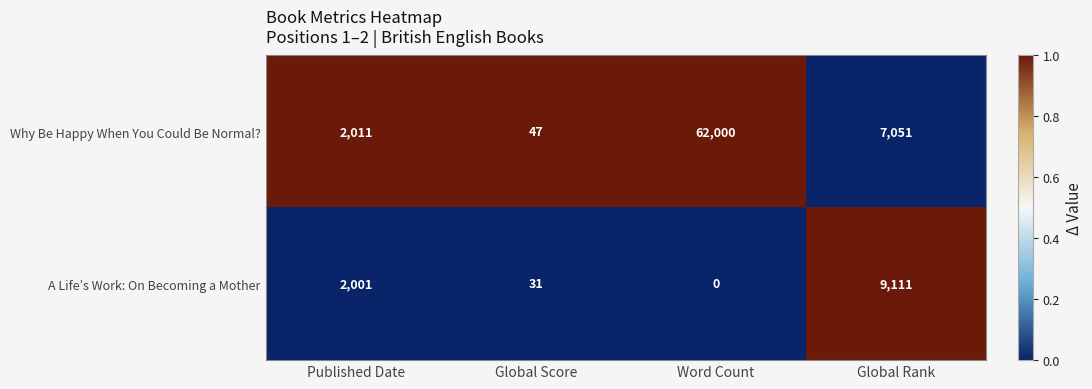

Read the Why Be Happy When You Could Be Normal? value at Global Score, to the nearest 10.

50